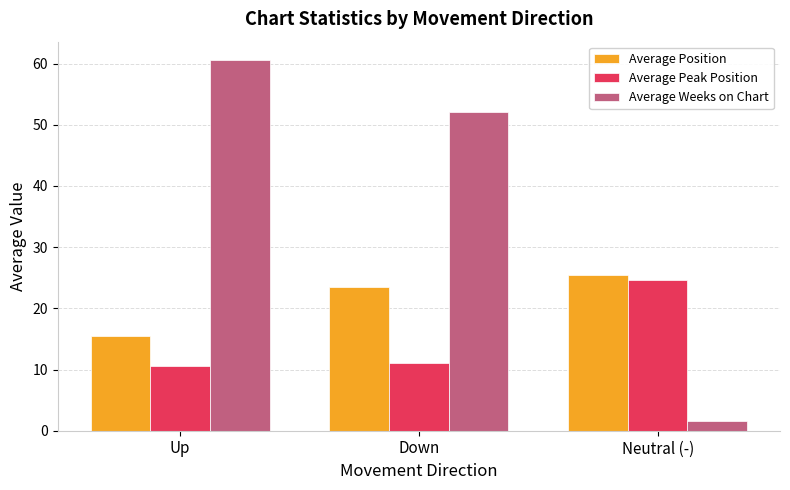

At how many categories does at least one series exceed 20?

3